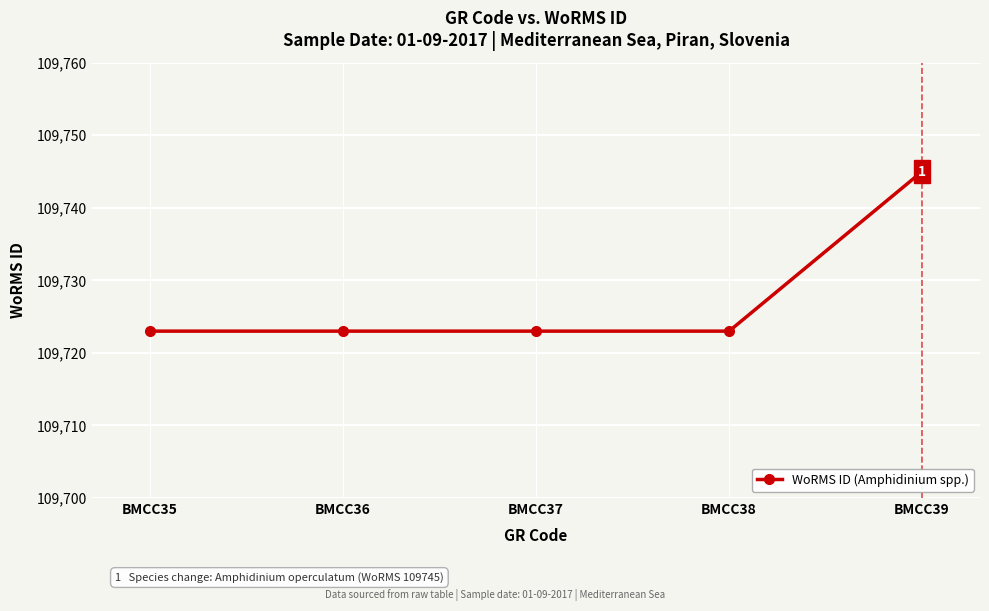

Is it true that the value at BMCC37 is 144678?

False